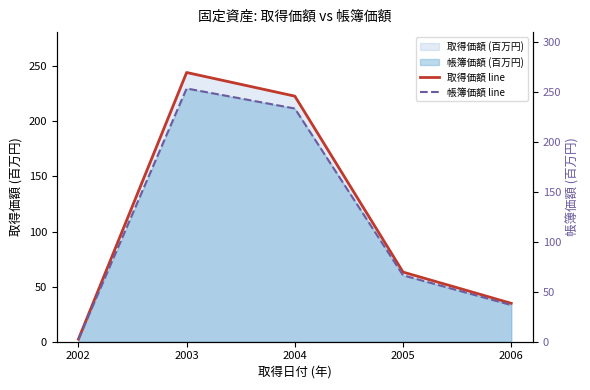

Which category has the highest value in the 帳簿価額 line series?

2003